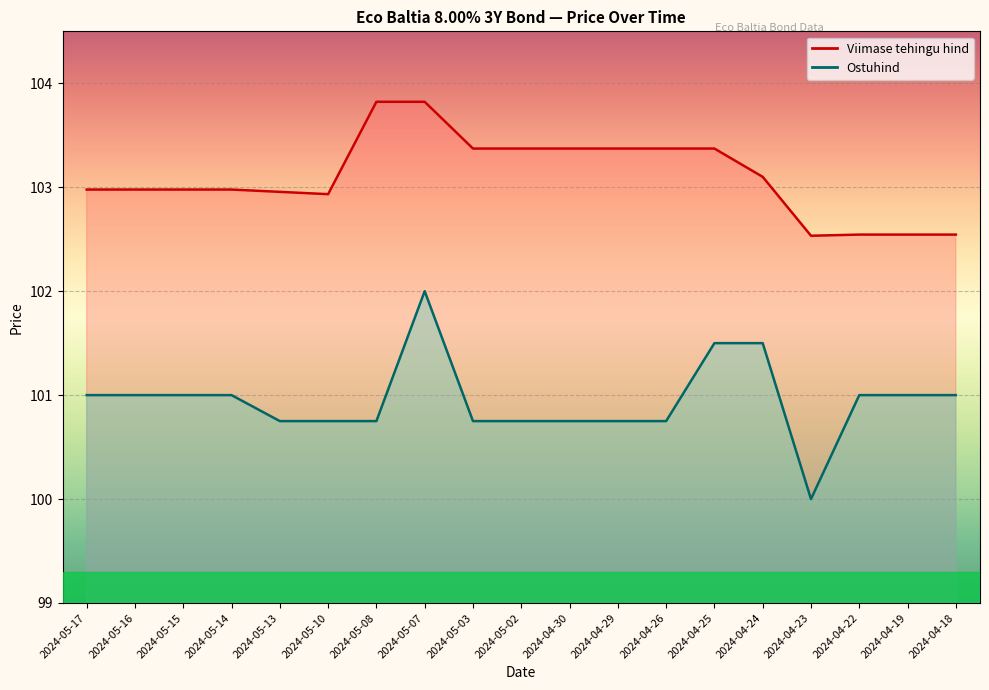

What is the average value of the Ostuhind series?

100.9